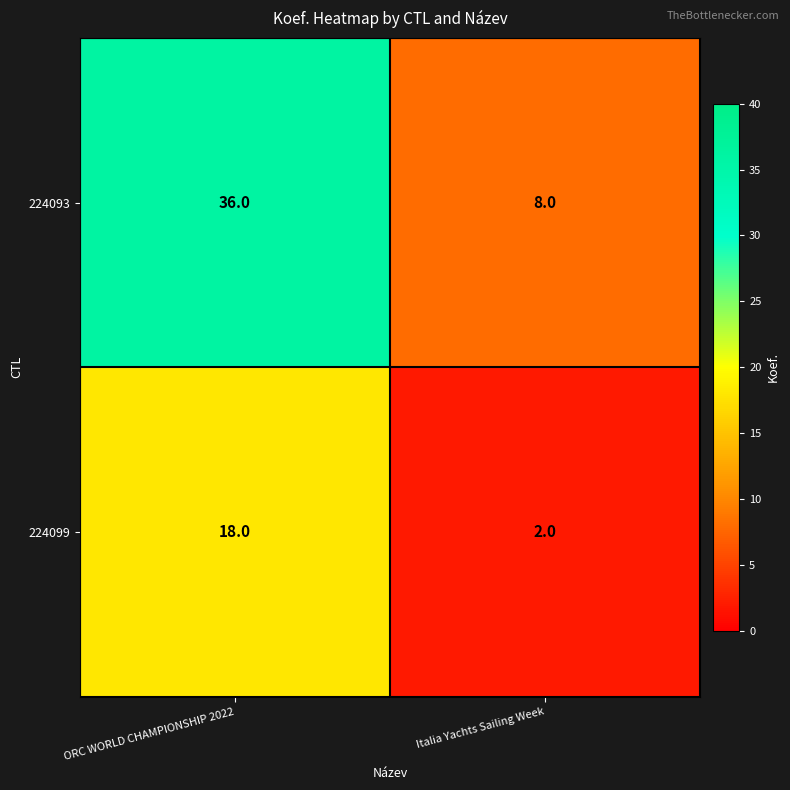

What is the maximum value for 224099?

18